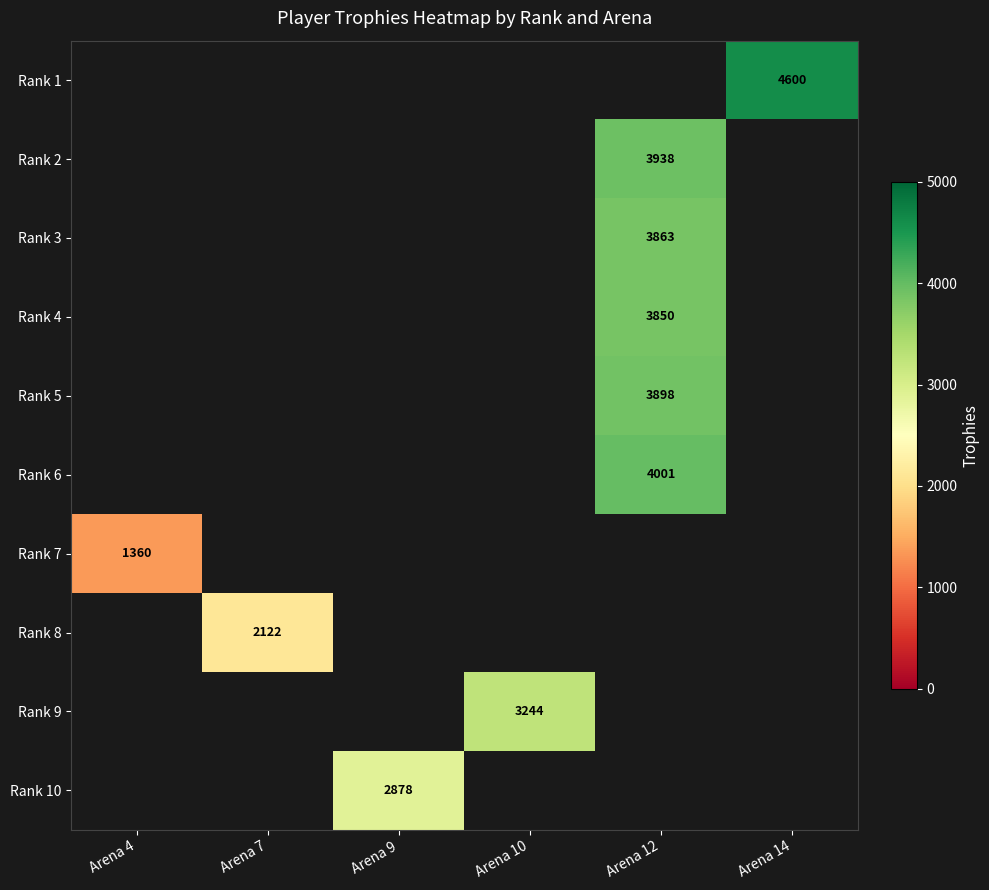

How many values in Rank 1 are above zero?

1